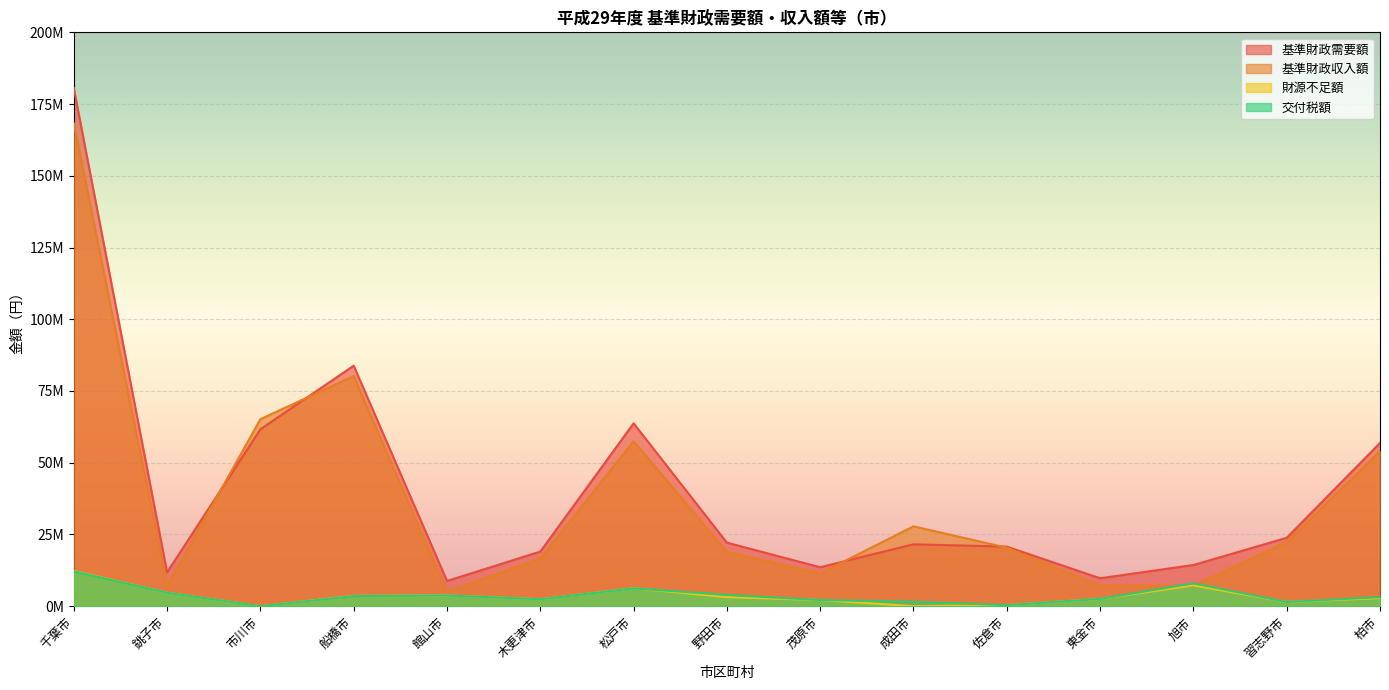

True or false: 交付税額 and 基準財政需要額 intersect in this chart.

False